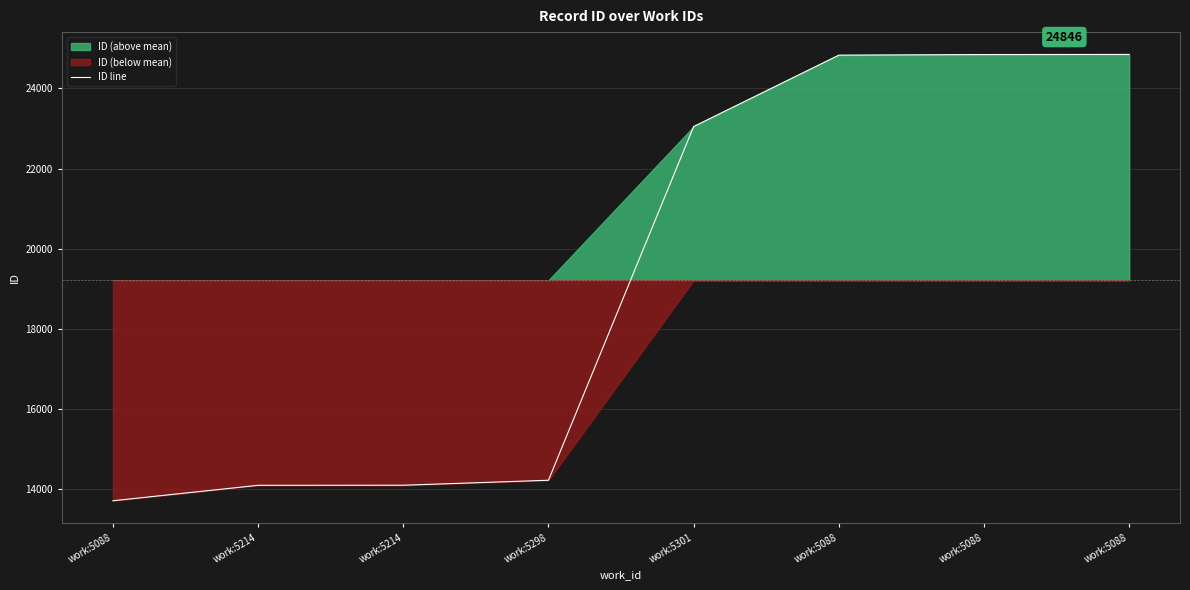

At which label does the data first exceed 23048?

work:5088